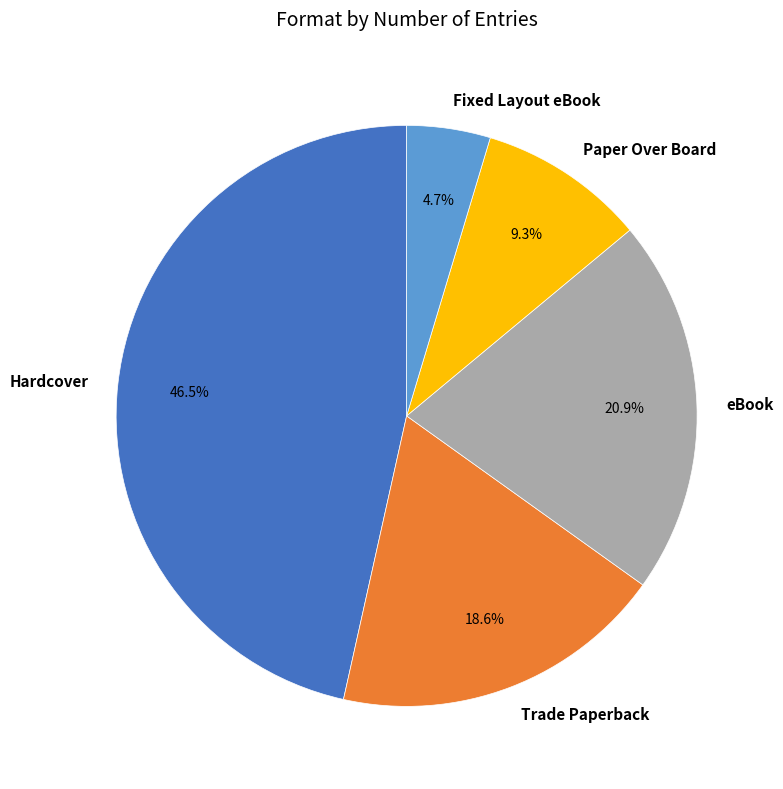

What is the smallest slice in the pie chart?

Fixed Layout eBook